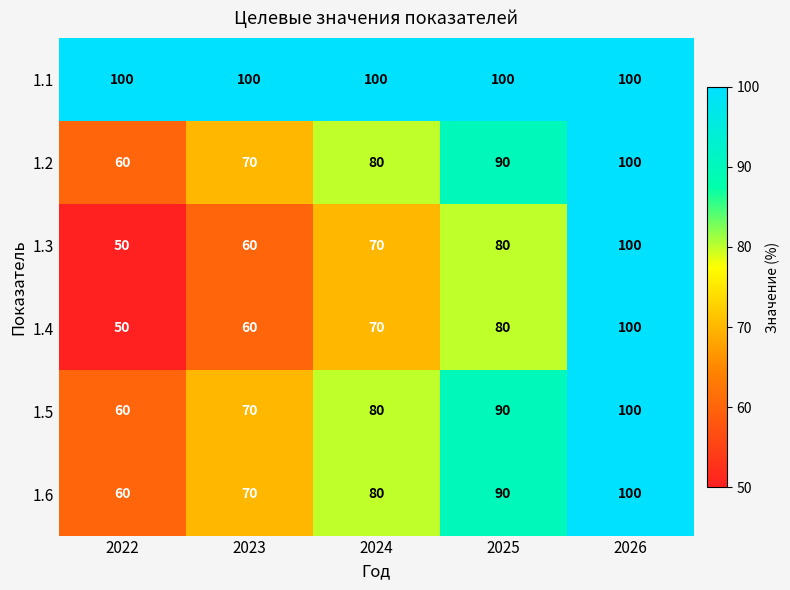

Is the value of 1.6 at 2024 greater than the value of 1.2 at 2022?

Yes